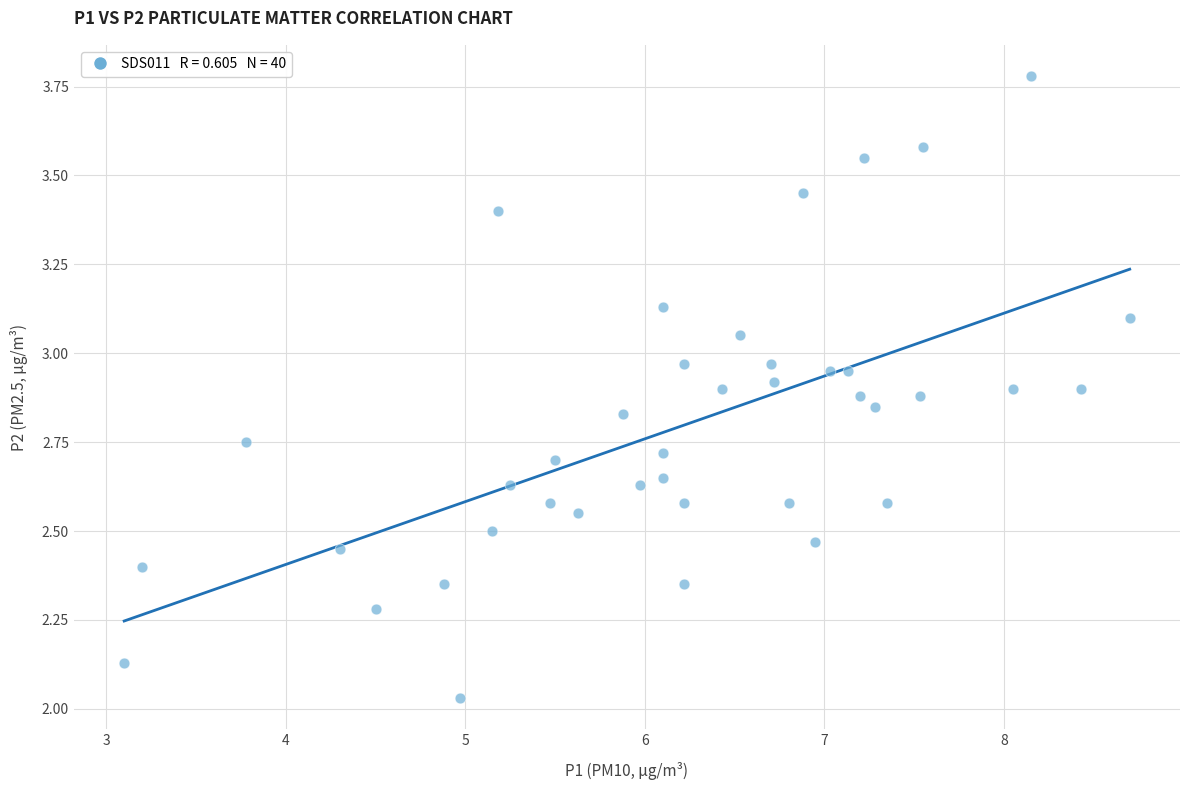

What is the range of X values (max minus min)?

5.6